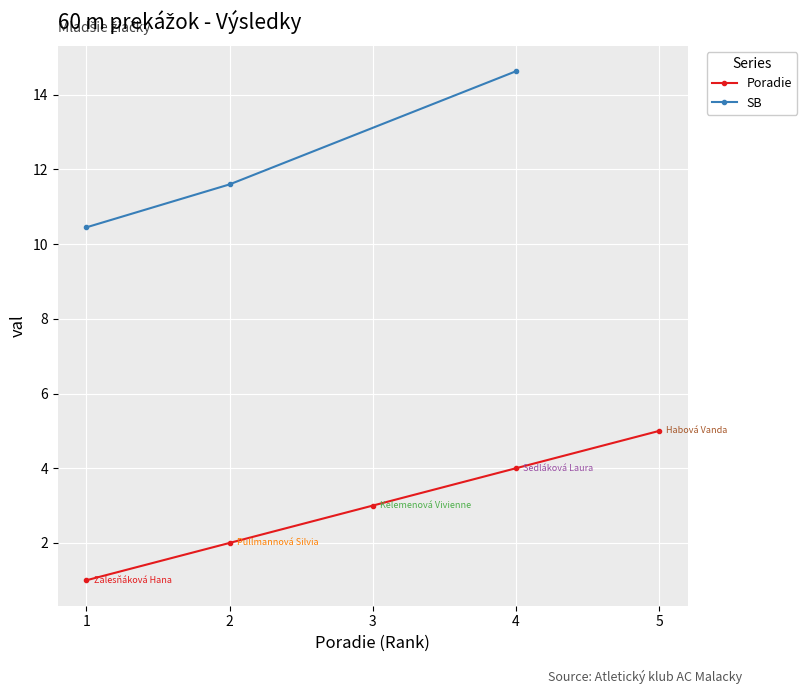

How many data points are above 3?

2